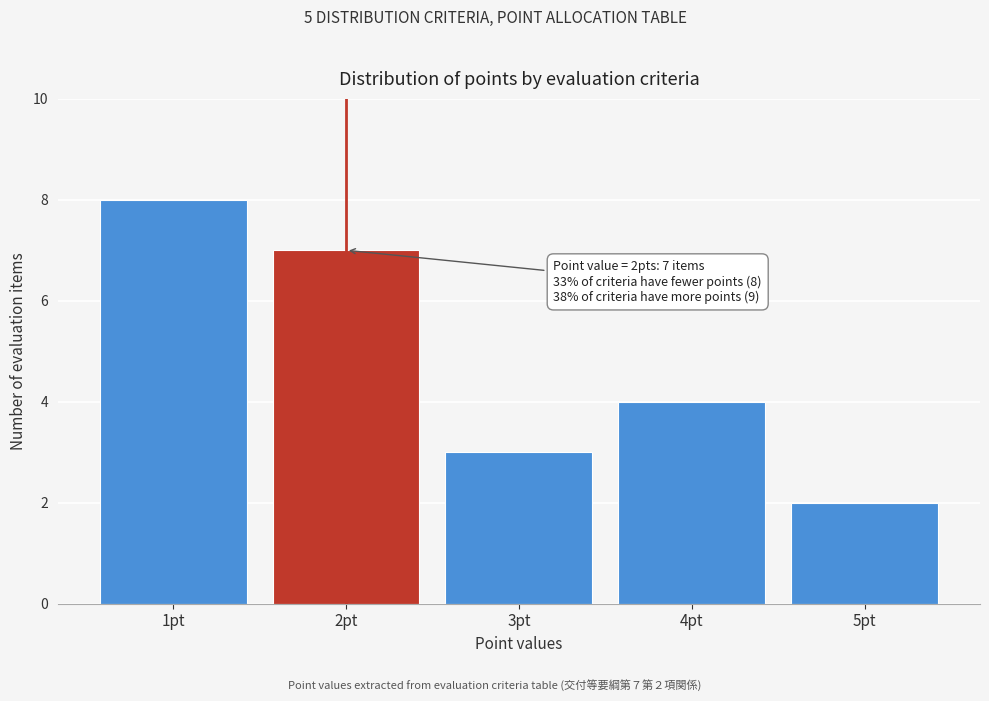

Reading right to left, transcribe all the data shown in this chart.

2	4	3	7	8